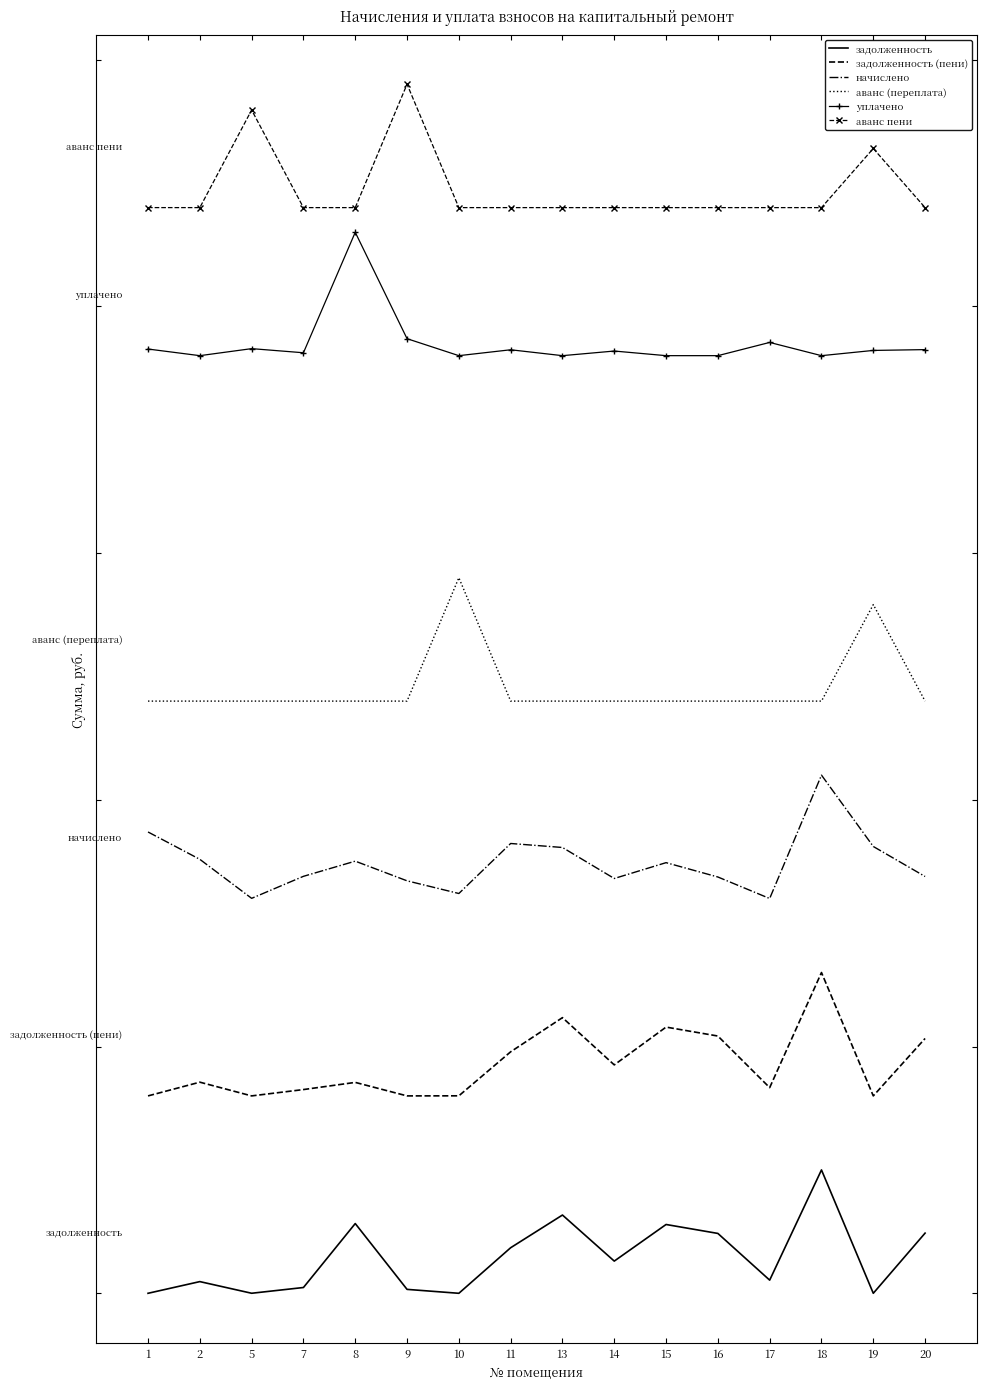

What are all the series names shown in the legend?

задолженность, задолженность (пени), начислено, аванс (переплата), уплачено, аванс пени